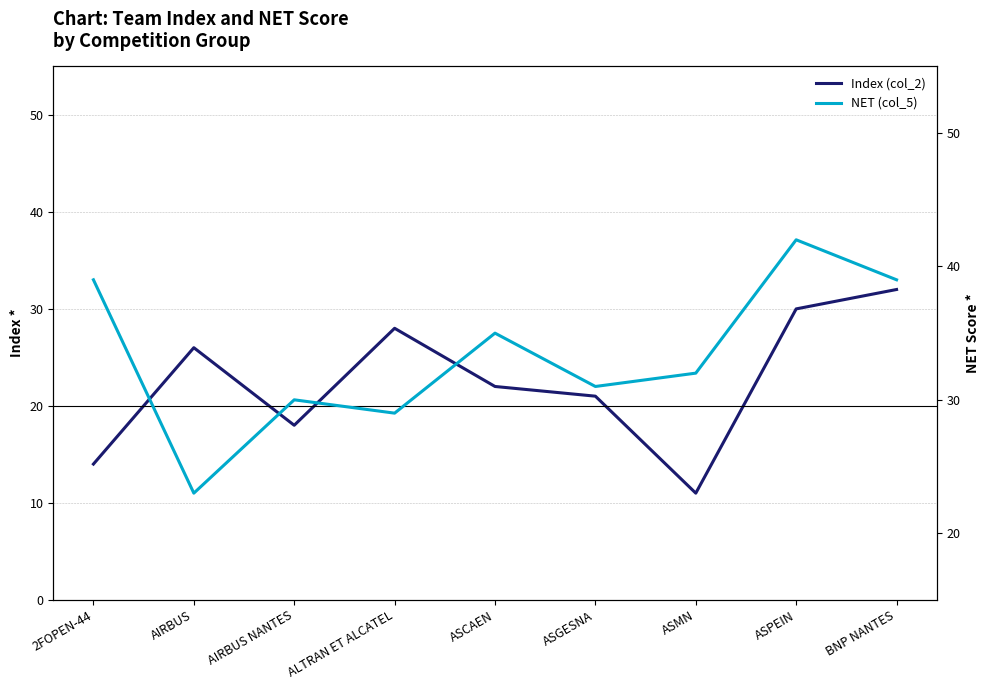

Reading left to right, list all the values displayed in this chart.

Index (col_2): 14	26	18	28	22	21	11	30	32
NET (col_5): 39	23	30	29	35	31	32	42	39